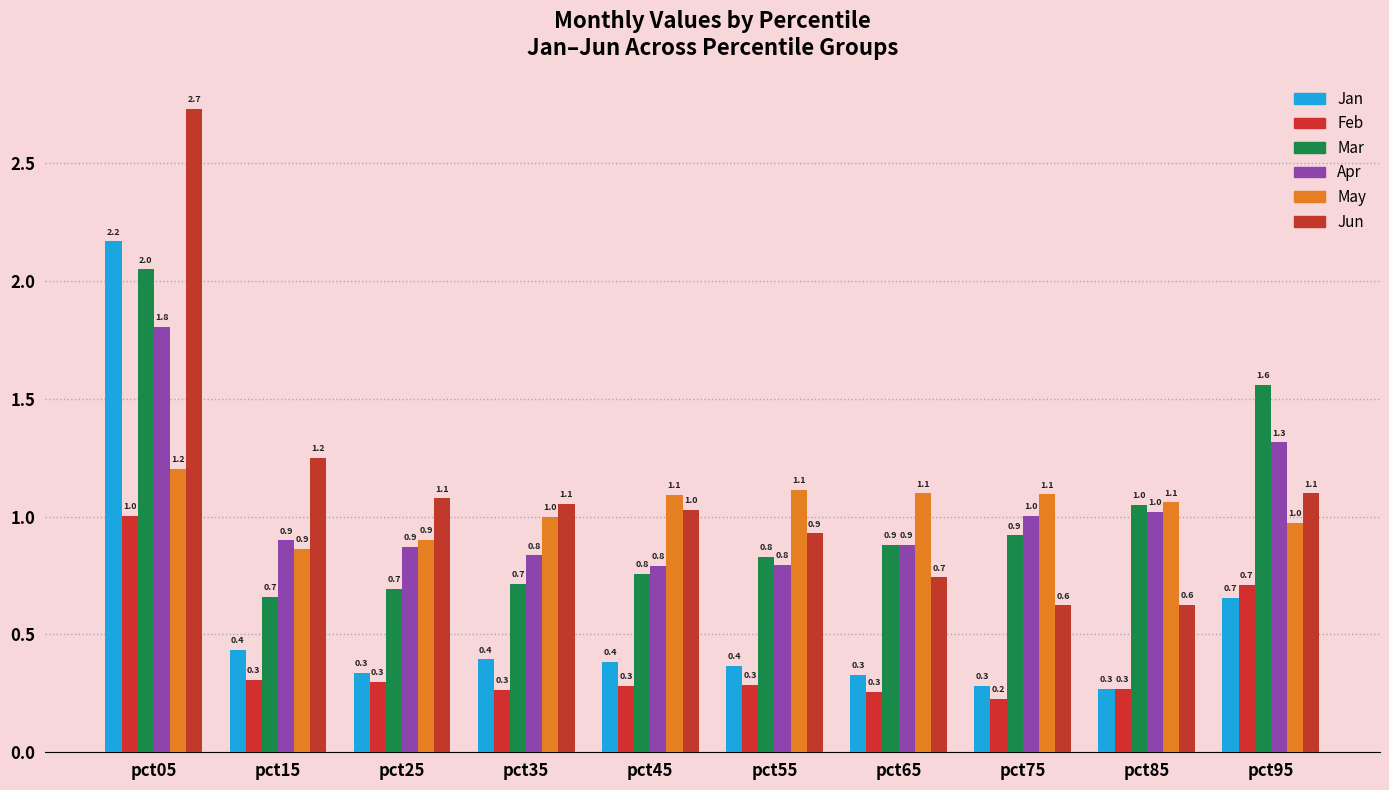

How many series are shown in this chart?

6